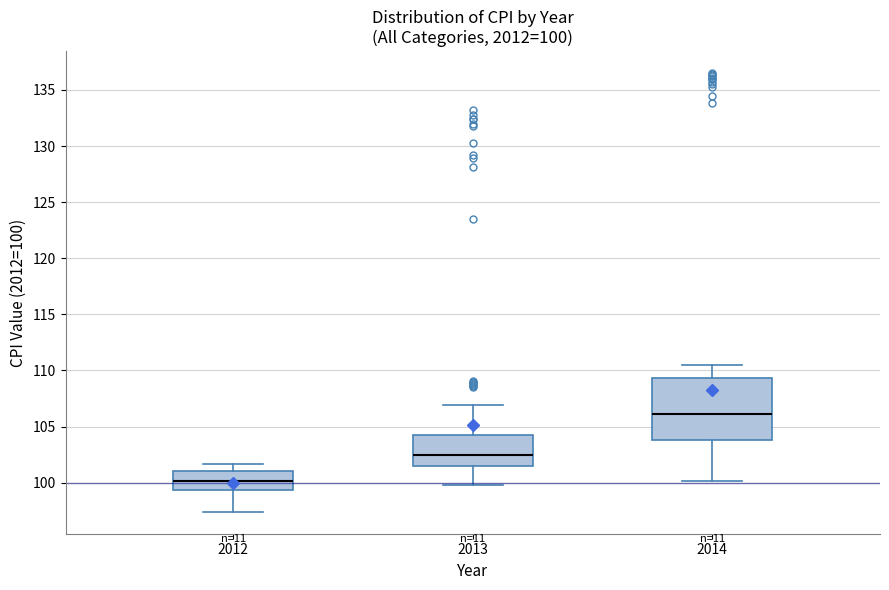

Which box's median line is the highest?

2014